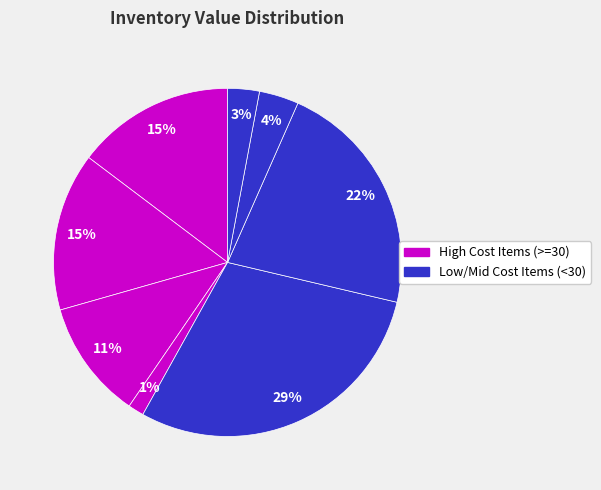

To the nearest percent, what is the average slice percentage?

12%